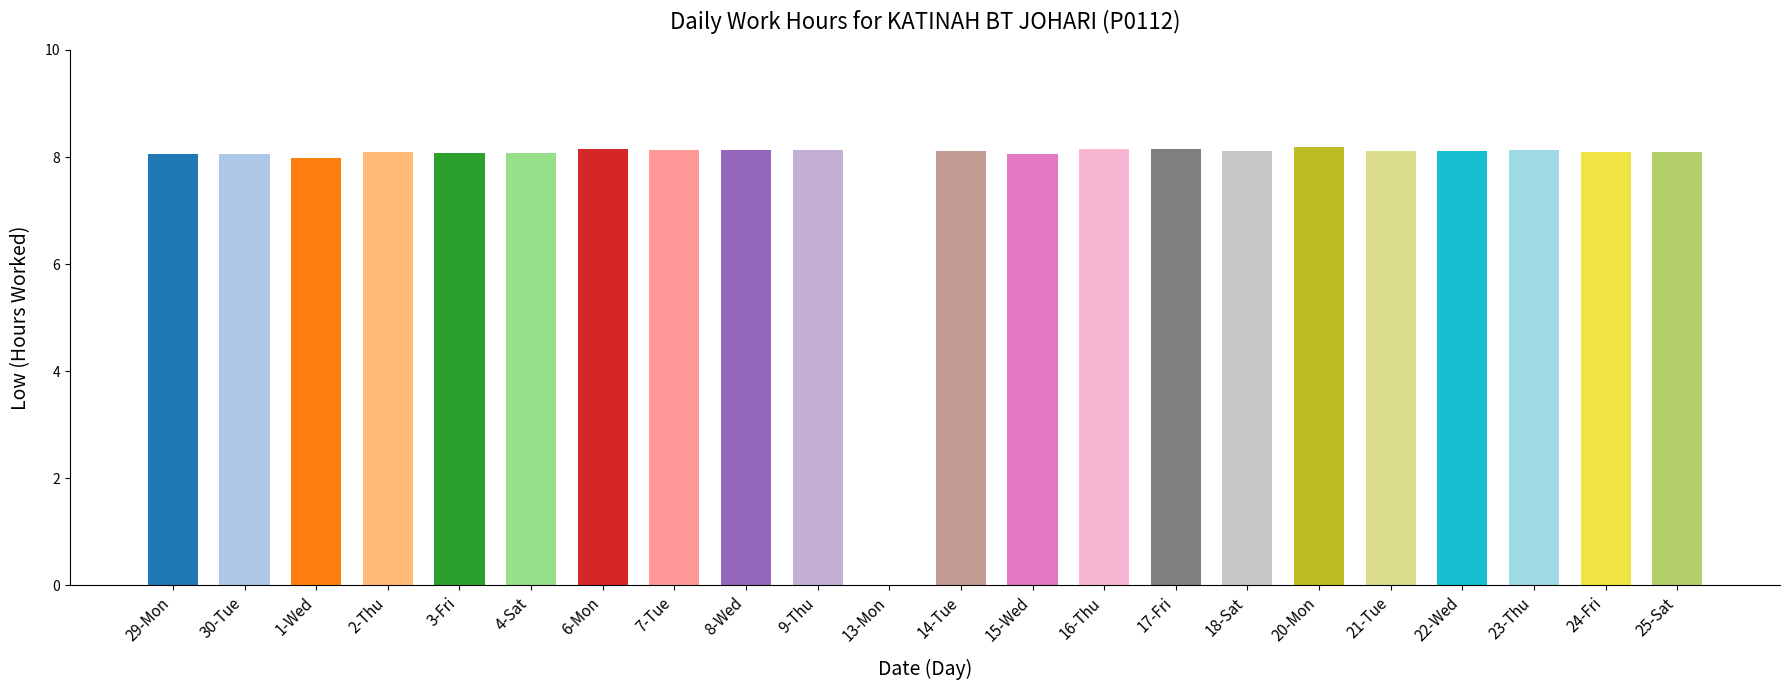

The value at 14-Tue is 8.1. True or false?

True